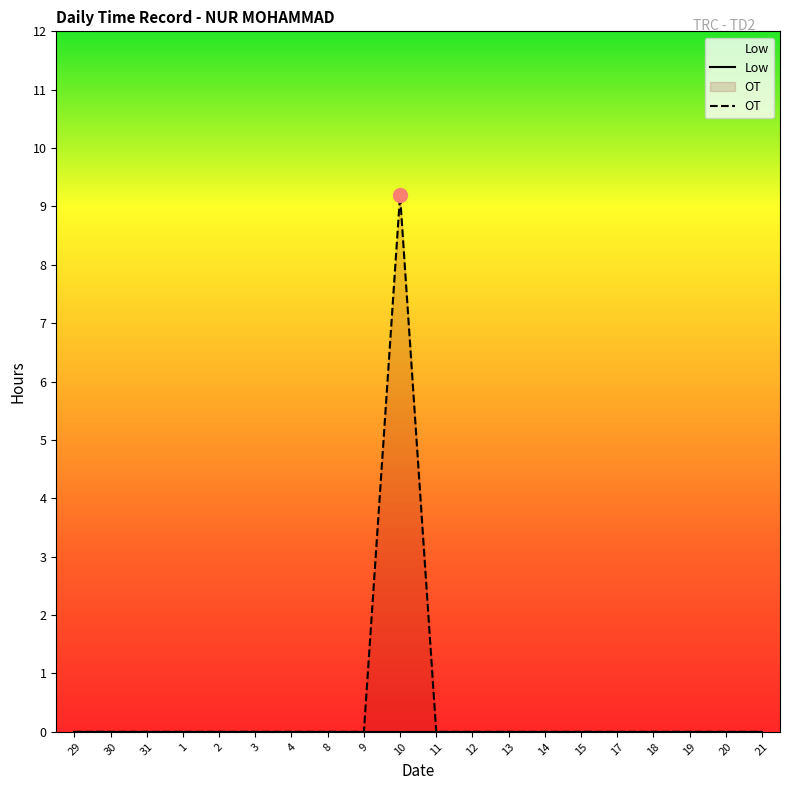

What is the average value?

0.5